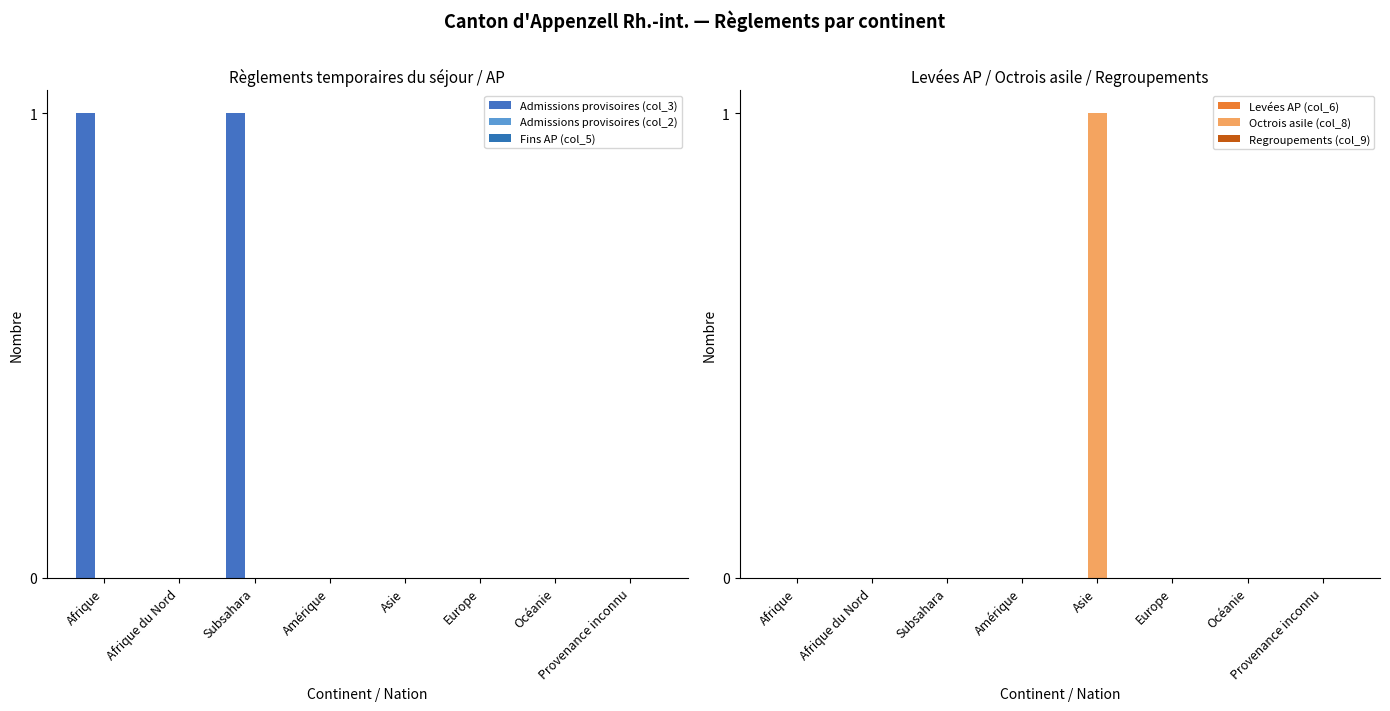

Which label corresponds to the smallest value in the chart?

Afrique du Nord